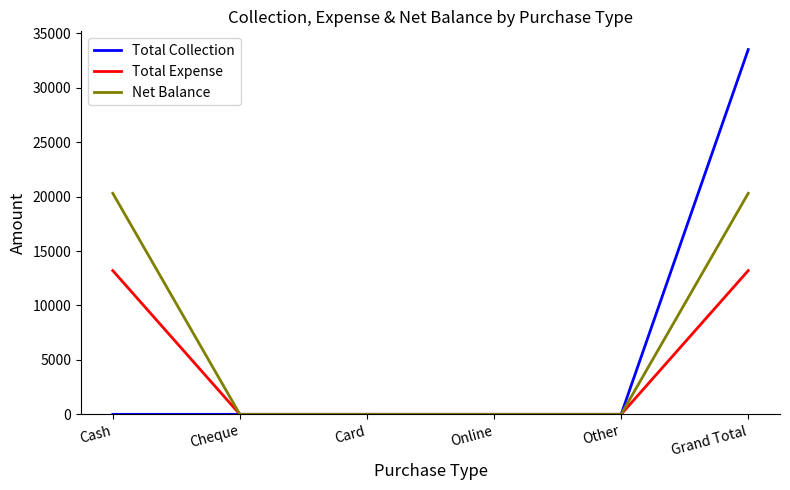

Reading left to right, what are all the values shown in this chart?

Total Collection: 0	0	0	0	0	33500
Total Expense: 13200	0	0	0	0	13200
Net Balance: 20300	0	0	0	0	20300